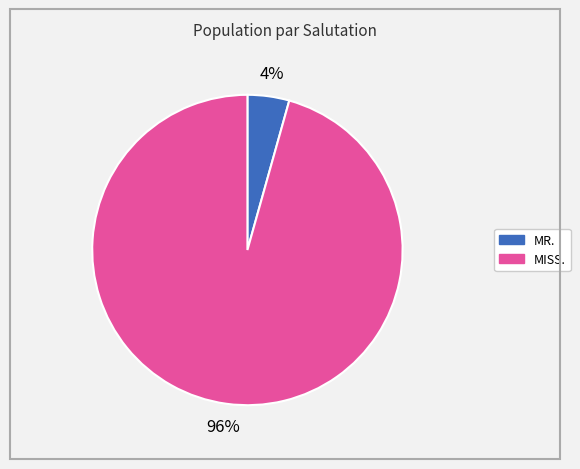

Which slice is the smallest?

MR.